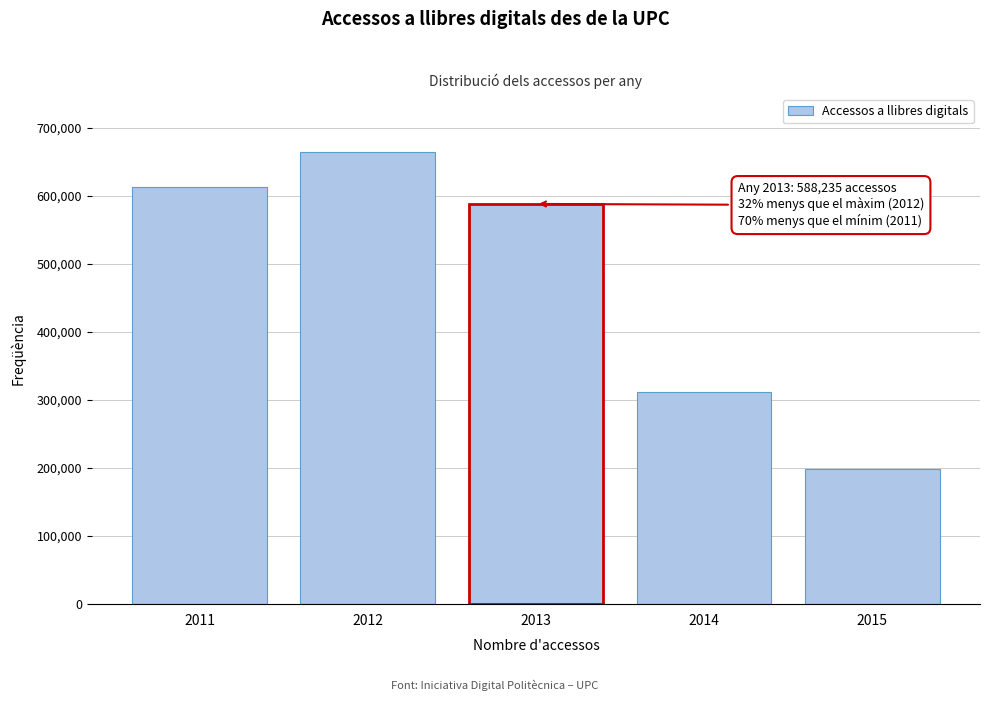

Reading left to right, transcribe all the data shown in this chart.

613032	664957	588235	312390	198065